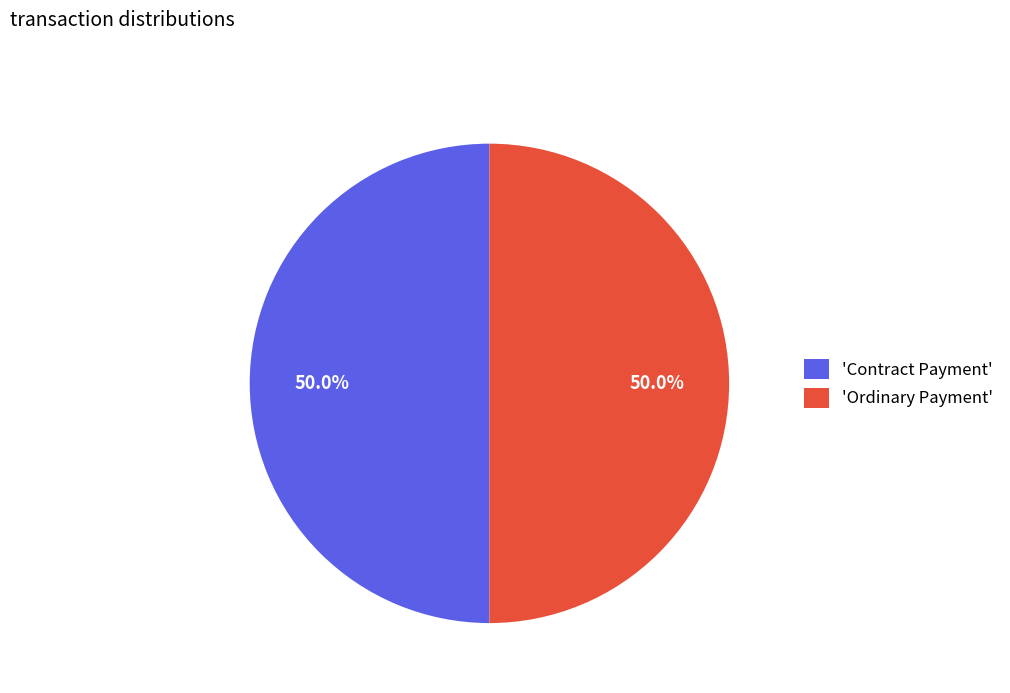

What is the total percentage of 'Ordinary Payment' and 'Contract Payment'?

100.0%